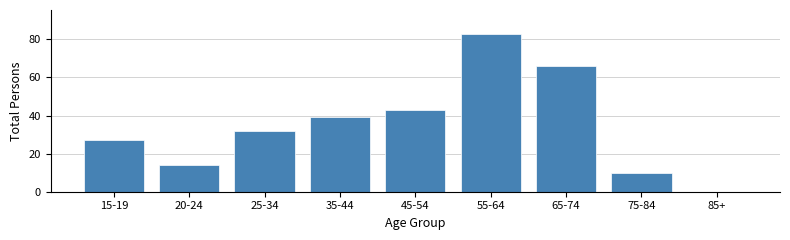

Reading left to right, extract all data points from this chart.

15-19=27	20-24=14	25-34=32	35-44=39	45-54=43	55-64=83	65-74=66	75-84=10	85+=0